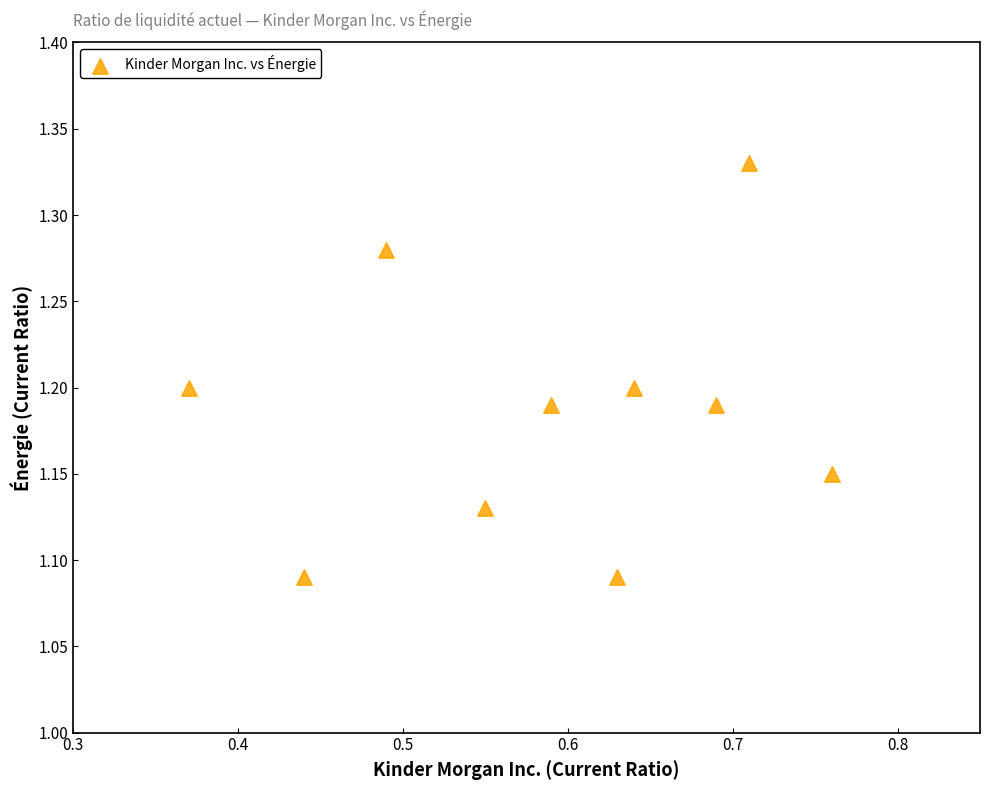

What is the average X value?

0.6